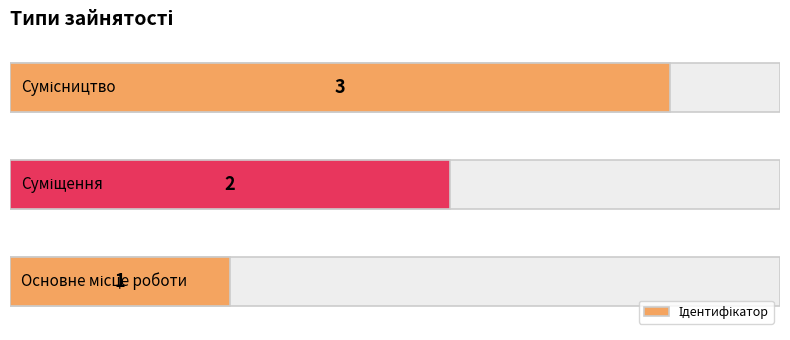

How many data points does each series have?

3